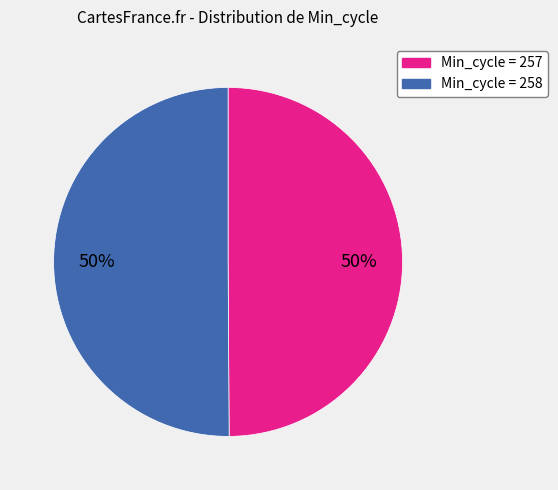

To the nearest percent, what is the average slice percentage?

50%